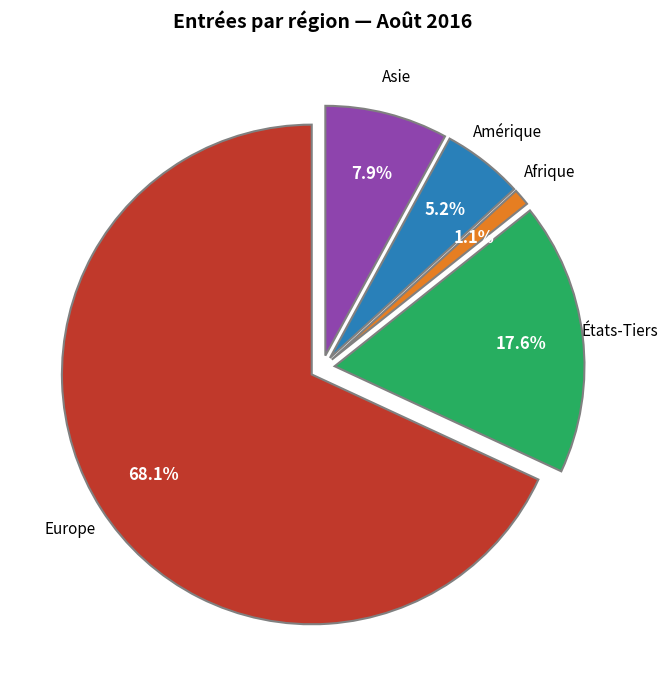

Is there a majority slice in this chart?

Yes